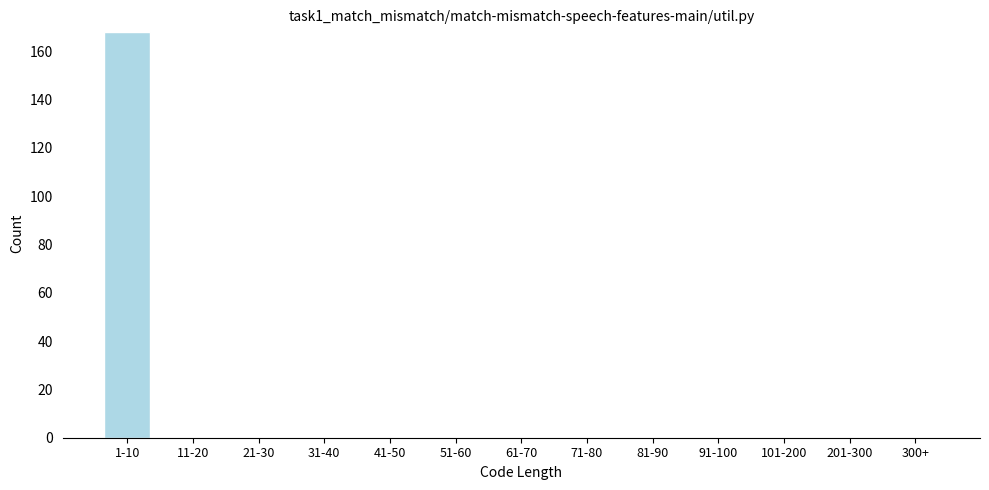

Reading left to right, list all the values displayed in this chart.

1-10=168	11-20=0	21-30=0	31-40=0	41-50=0	51-60=0	61-70=0	71-80=0	81-90=0	91-100=0	101-200=0	201-300=0	300+=0